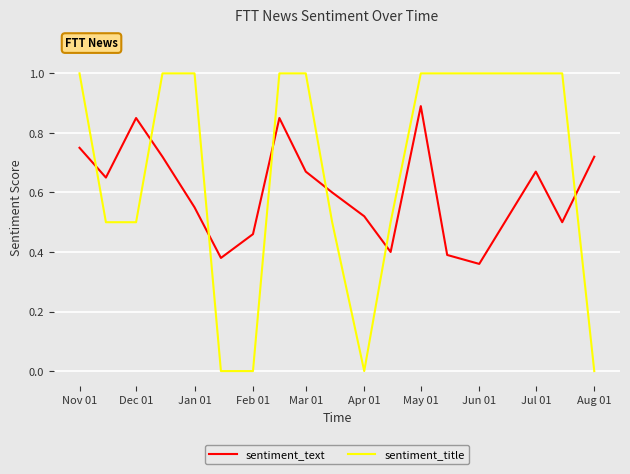

What is the sum of all sentiment_title values?

12.0